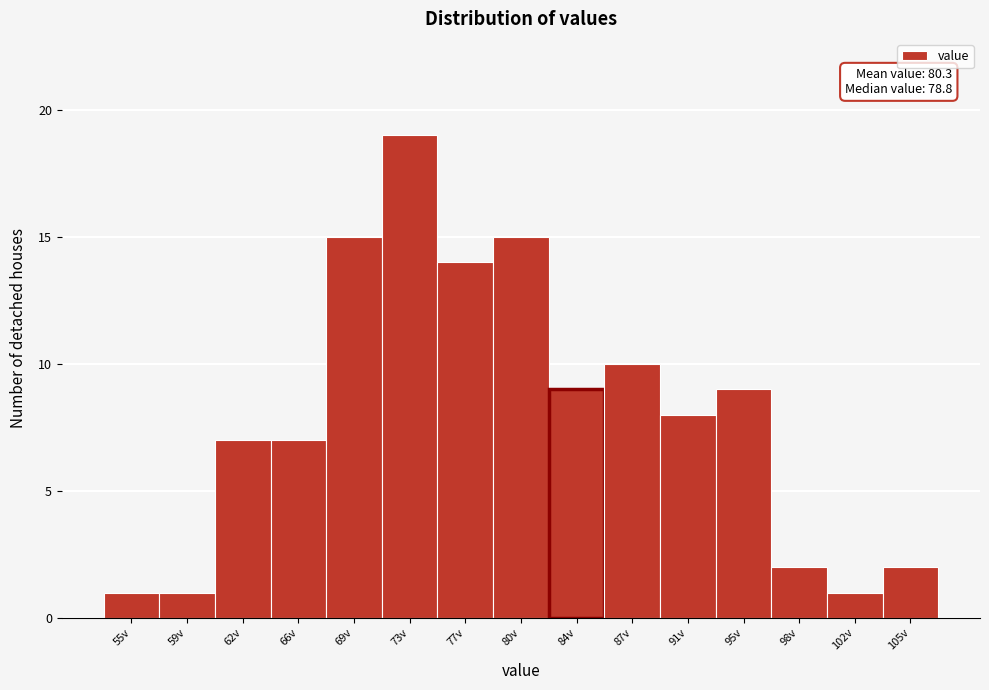

Reading left to right, list all the values displayed in this chart.

1	1	7	7	15	19	14	15	9	10	8	9	2	1	2